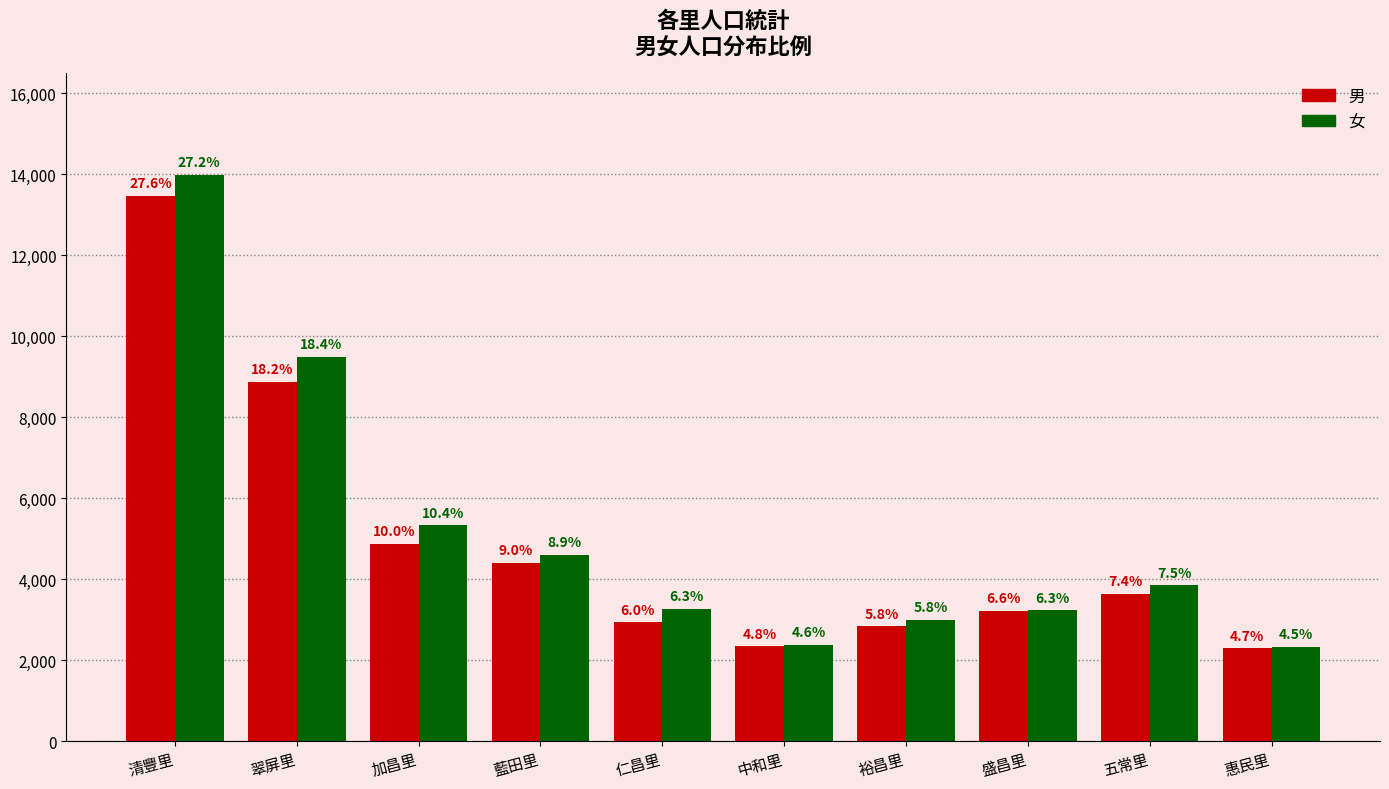

Does the chart contain any negative values?

No